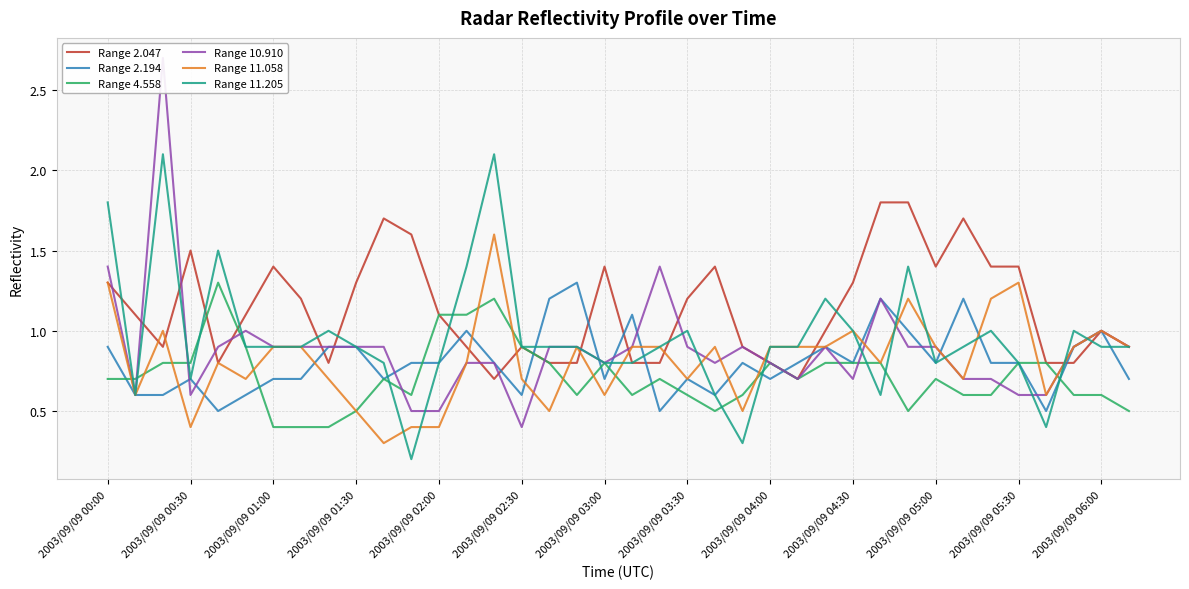

What is the minimum value for Range 2.194?

0.5